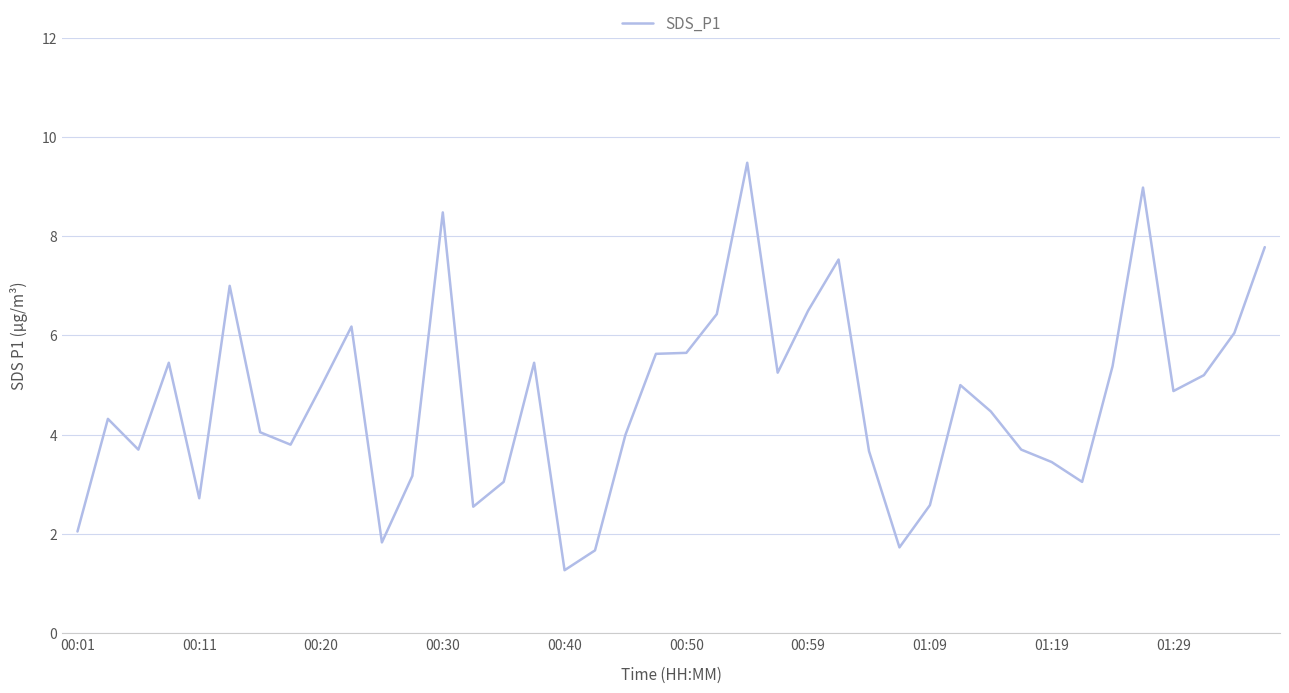

What is the maximum value shown in the chart?

9.5